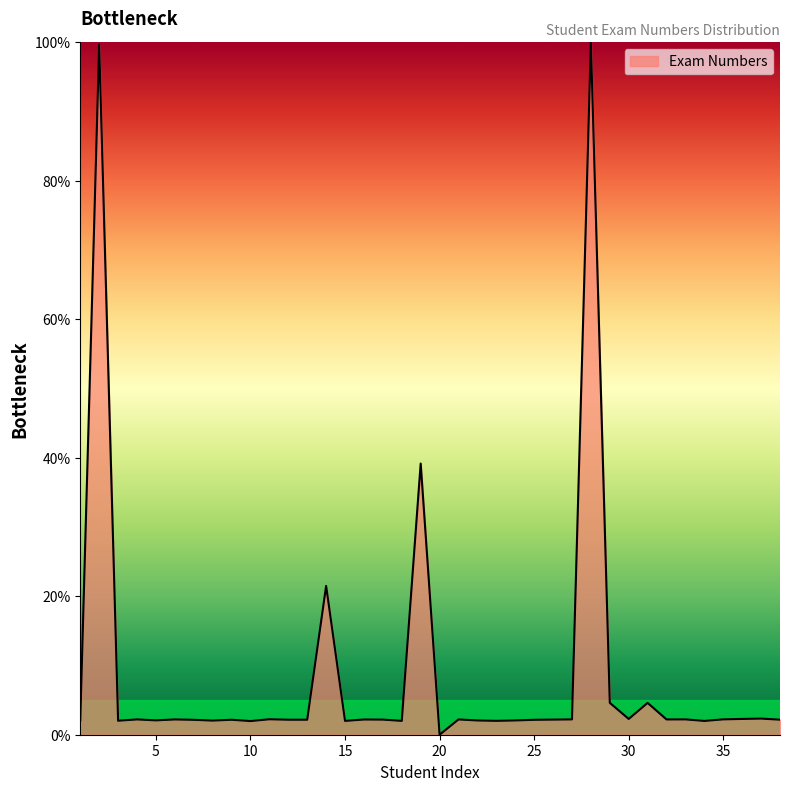

What is the difference between the maximum and minimum values?

100.0